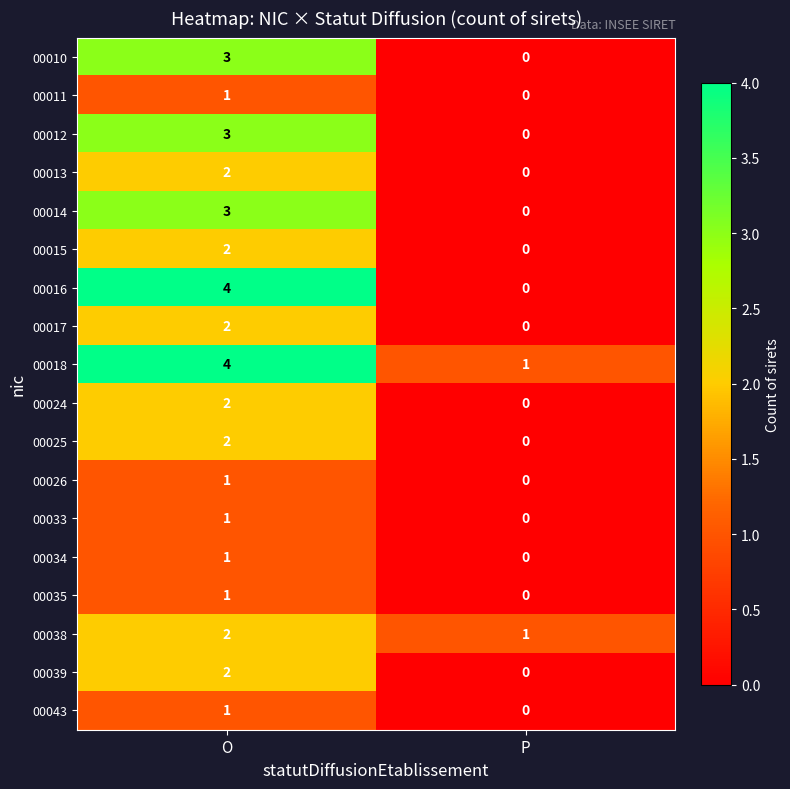

Which series has the largest range (max minus min)?

00016